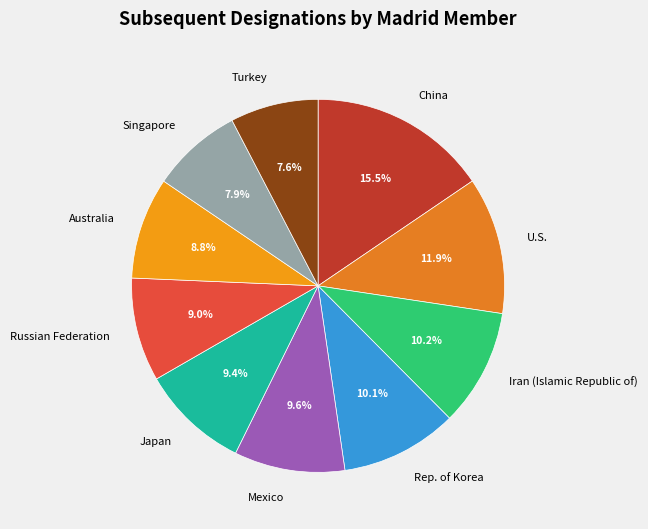

How many segments does this pie chart have?

10